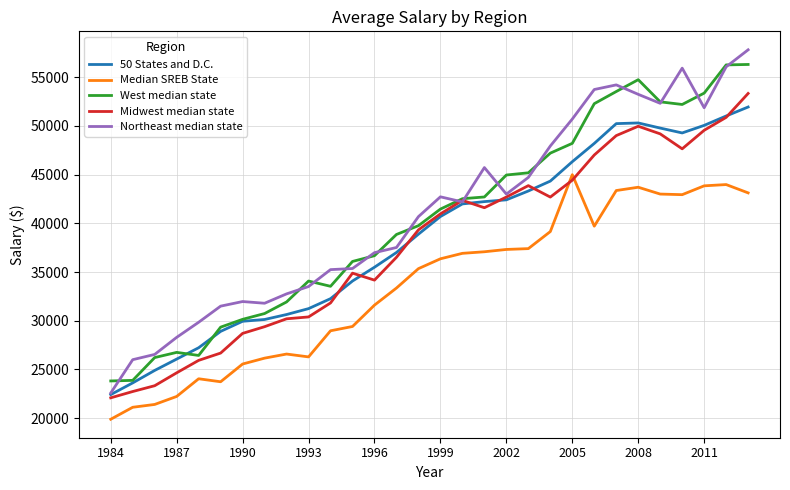

What is the greatest value displayed?

57812.0